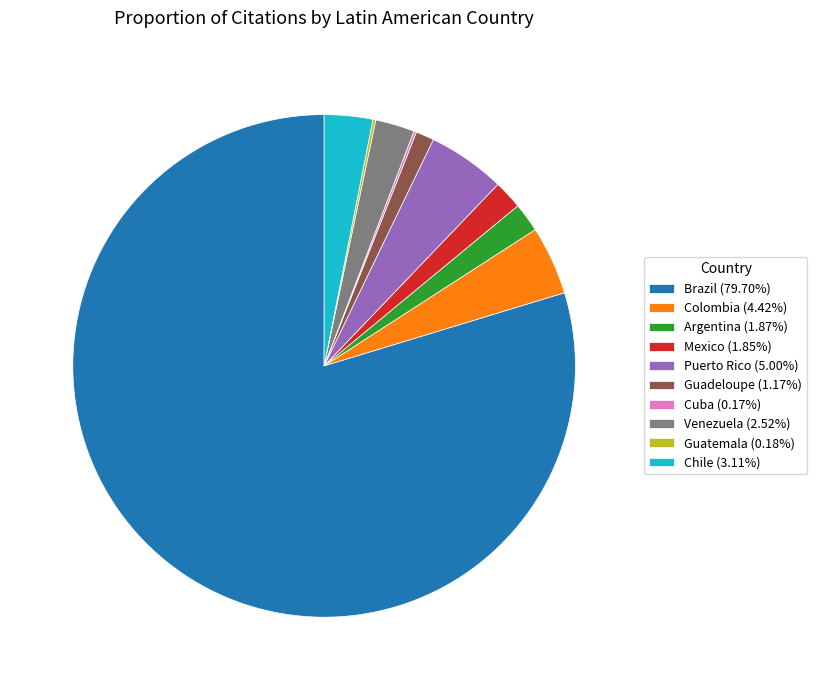

Do Brazil (79.70%) and Colombia (4.42%) together represent more than half of the pie?

Yes